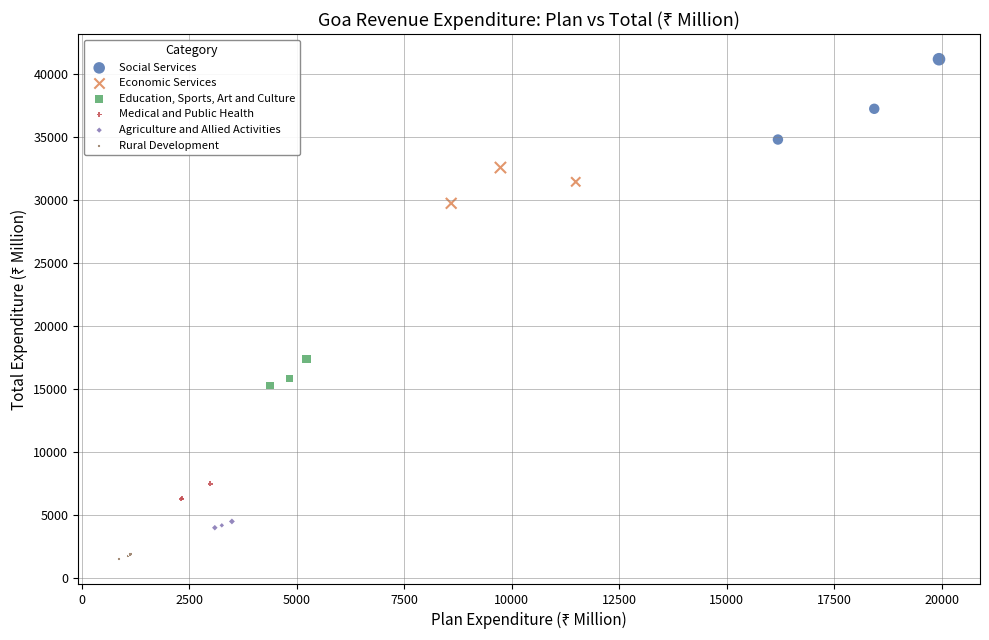

Which series contains the highest Y value?

Social Services